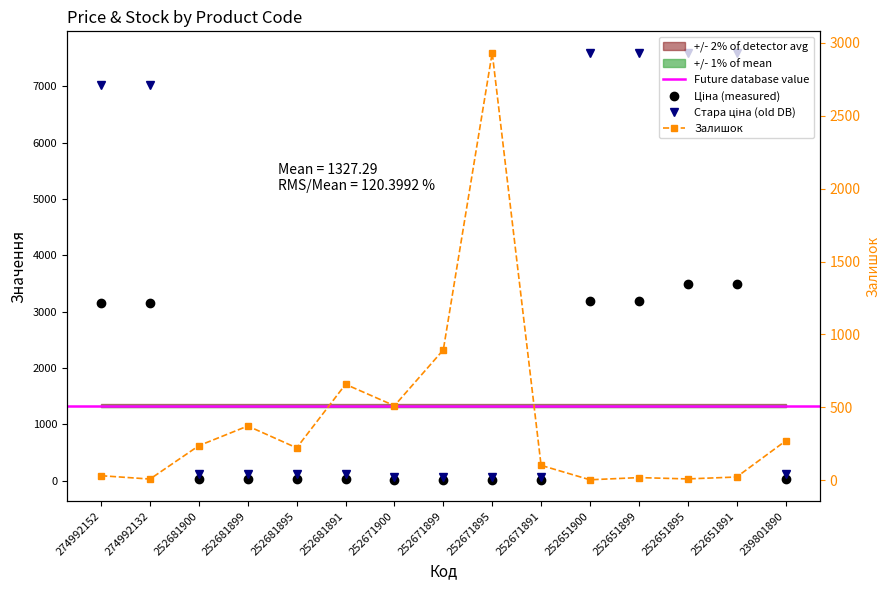

What is the lowest value of the Залишок series?

3.0